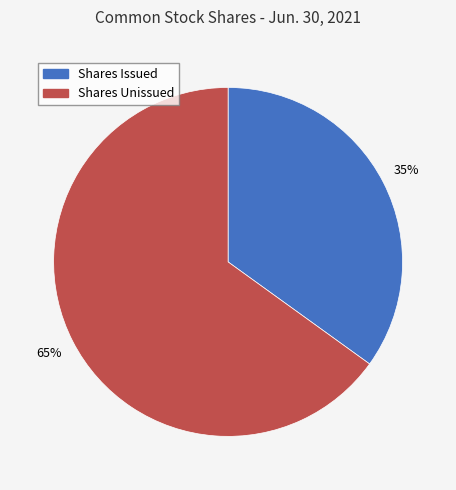

Is there a majority slice in this chart?

Yes